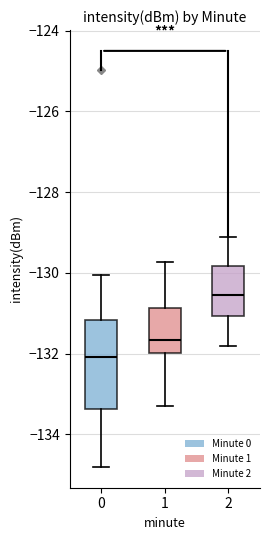

Which box's median line is the highest?

2